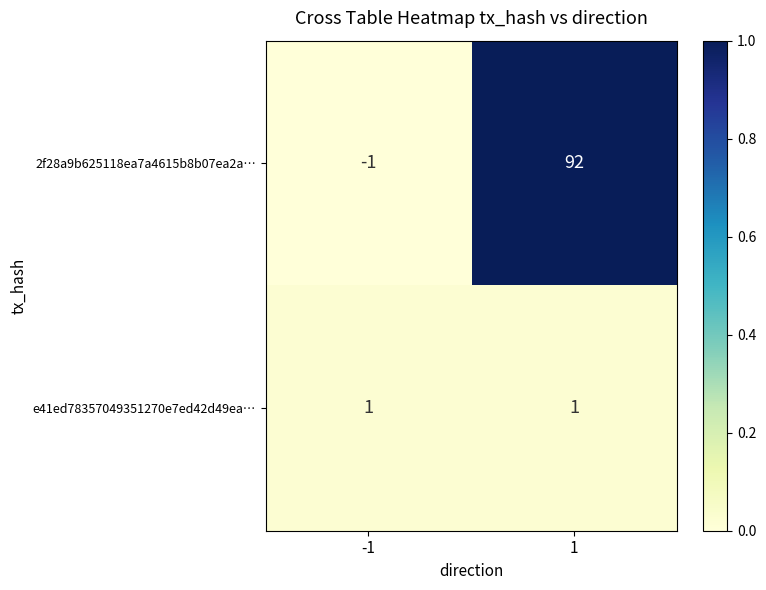

Reading left to right, what are all the values shown in this chart?

2f28a9b625118ea7a4615b8b07ea2a…: -1=-1	1=92
e41ed78357049351270e7ed42d49ea…: -1=1	1=1